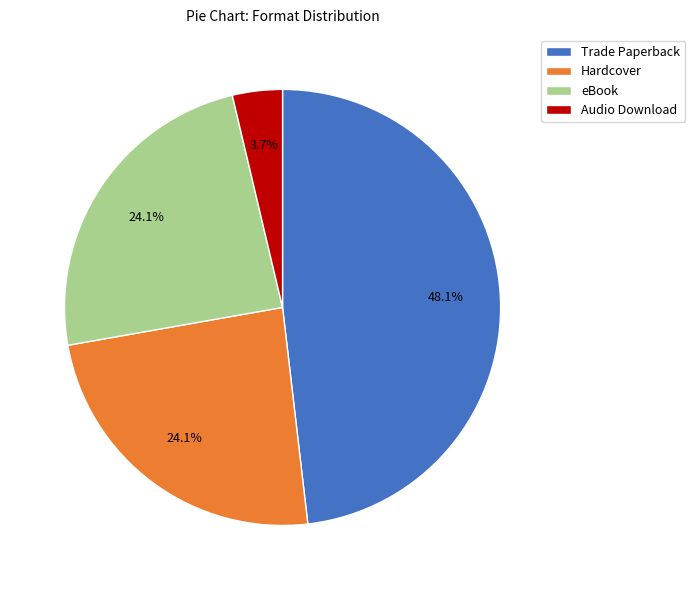

True or false: eBook accounts for 24% of the total.

True